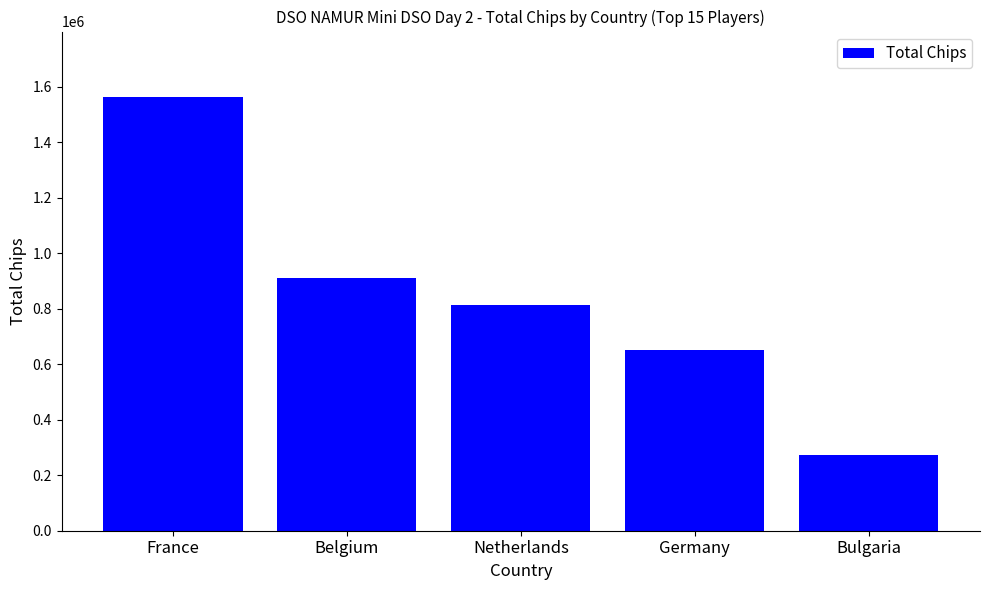

What is the ratio of the value at Netherlands to the value at Bulgaria?

3.0